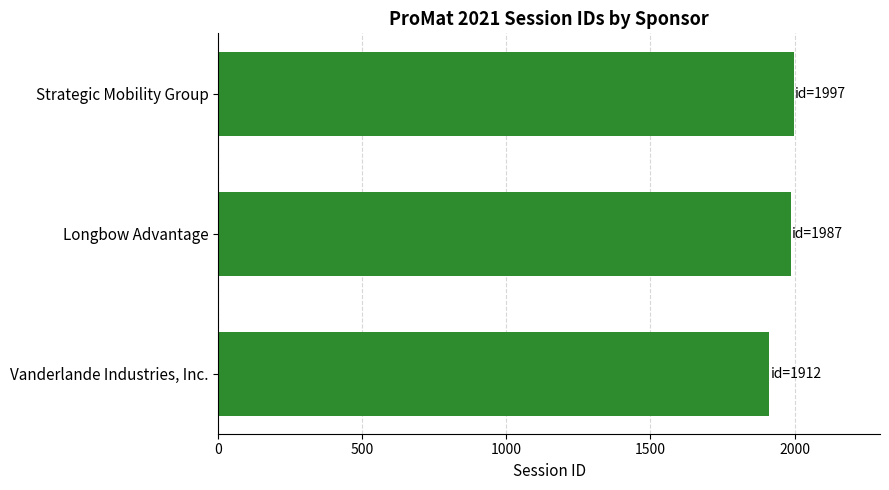

List the labels in order of value, smallest first.

Vanderlande Industries, Inc., Longbow Advantage, Strategic Mobility Group